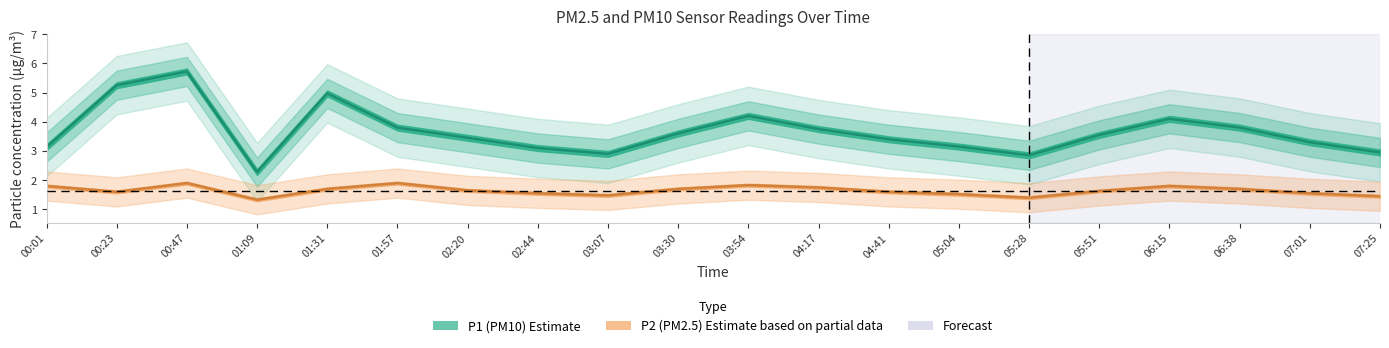

At which category does P2 reach its first local peak?

00:47